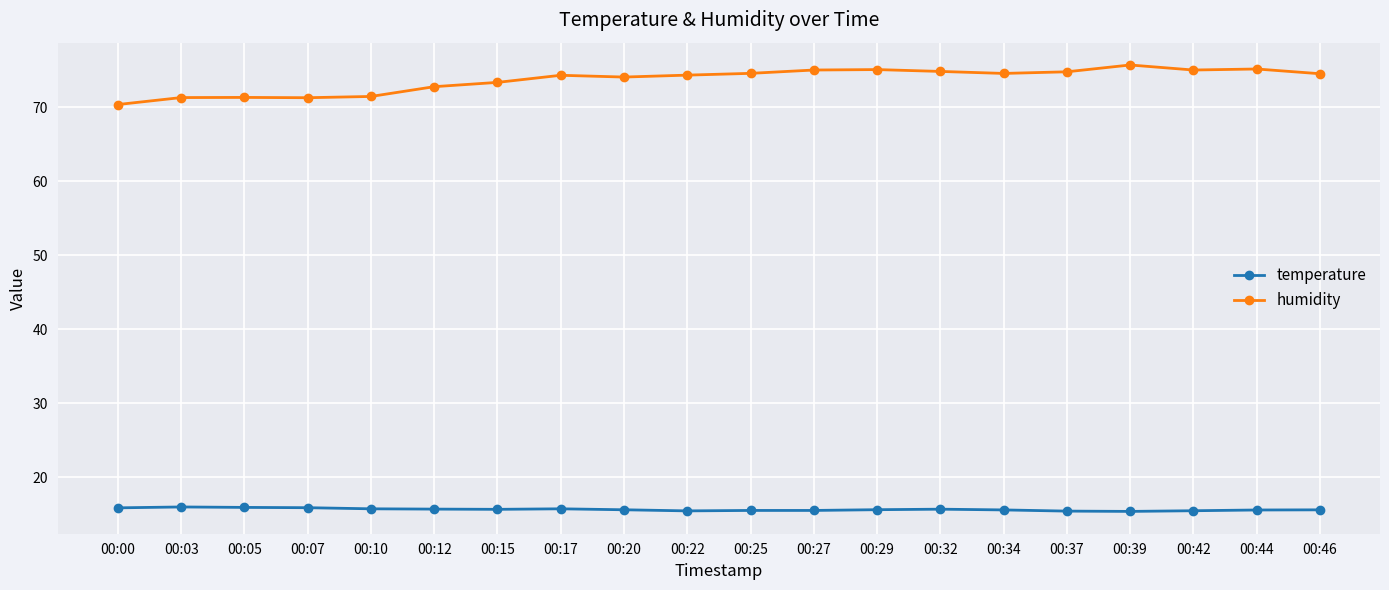

Is the value of humidity at 00:25 greater than the value of temperature at 00:03?

Yes